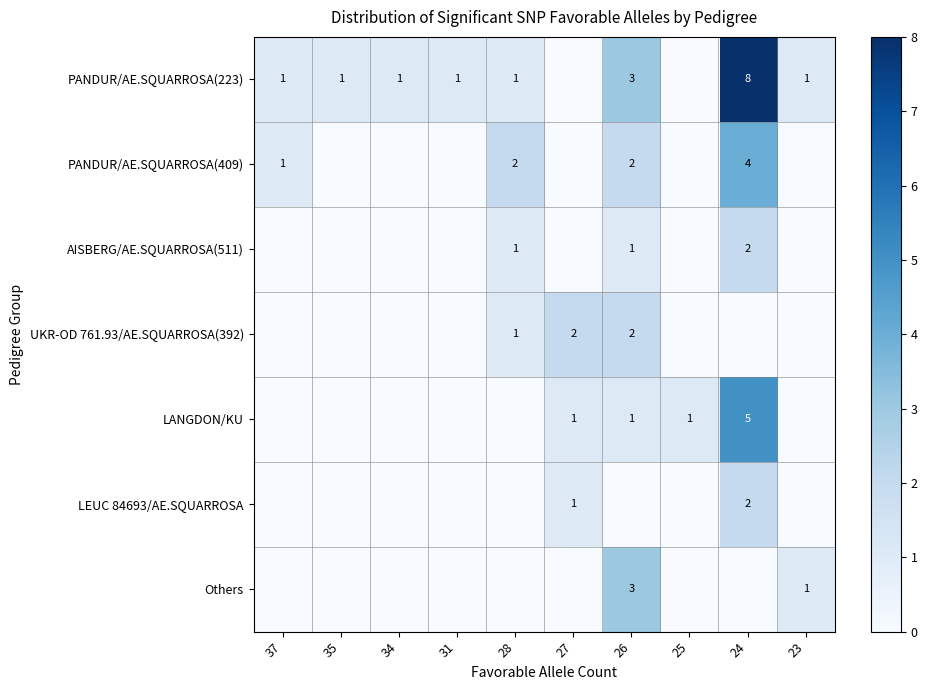

How many data points does each series have?

10